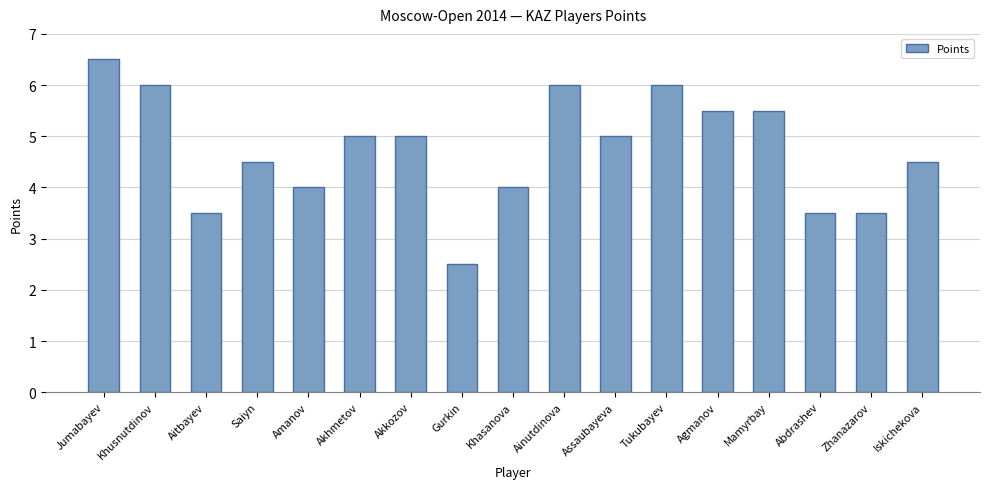

What is the label of the 8th bar from the left?

Gurkin